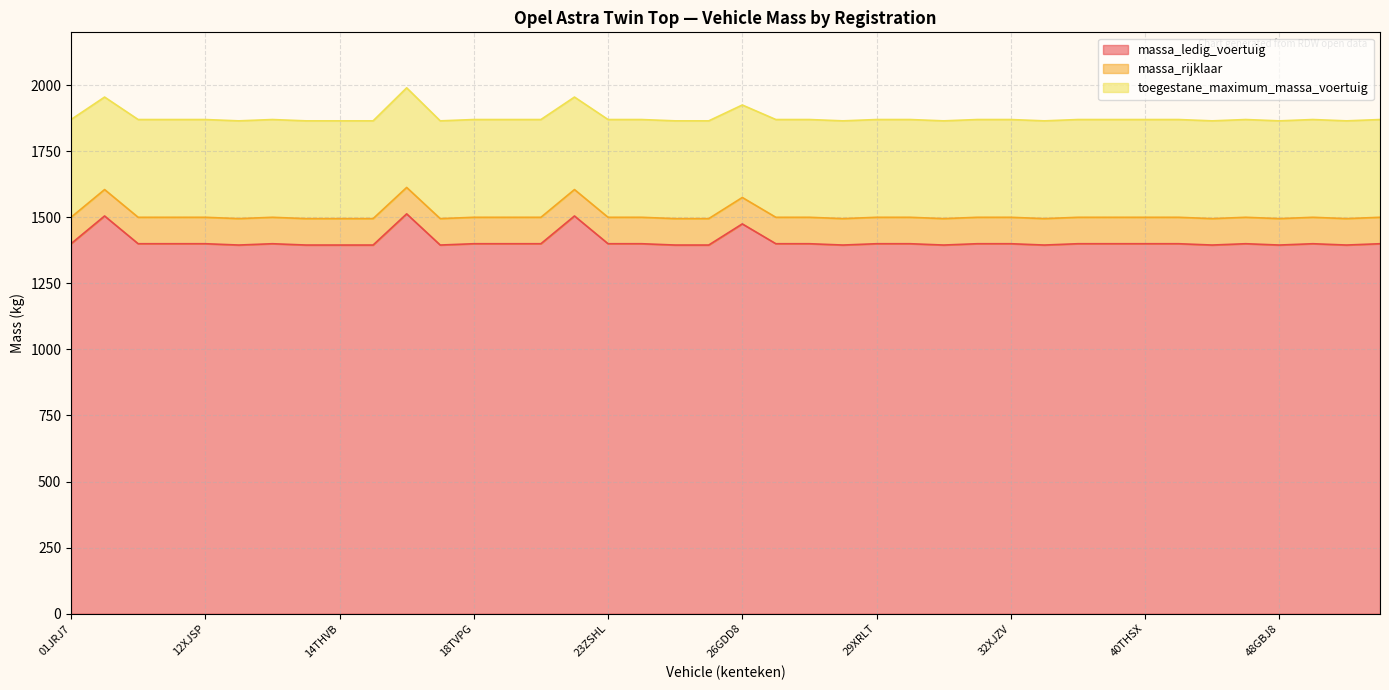

The value of massa_ledig_voertuig at 23ZSHL is 966. True or false?

False